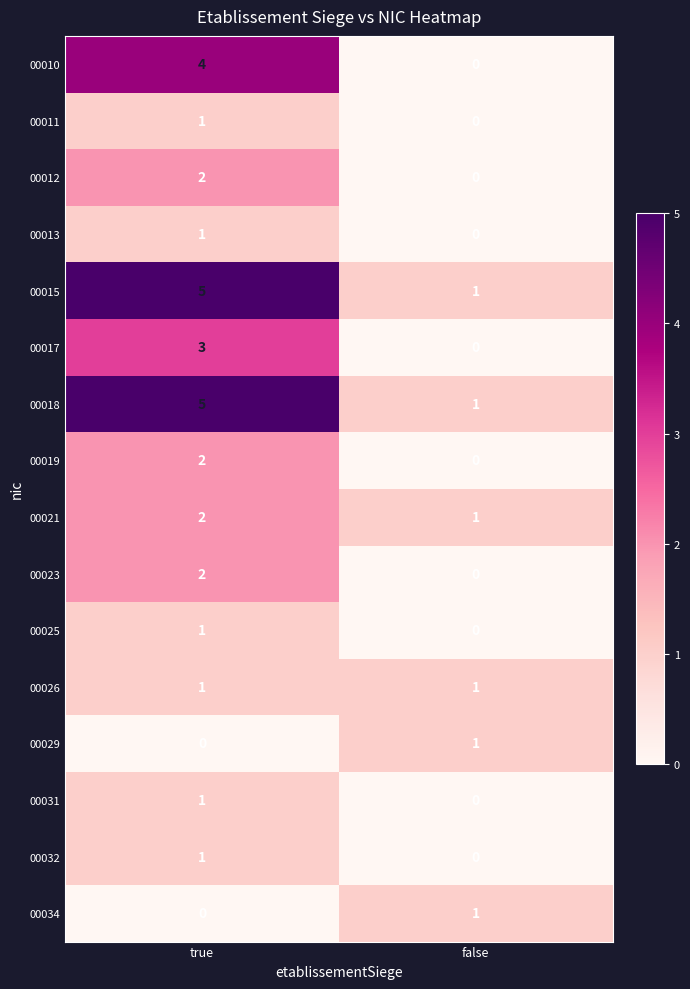

How many series are shown in this chart?

16